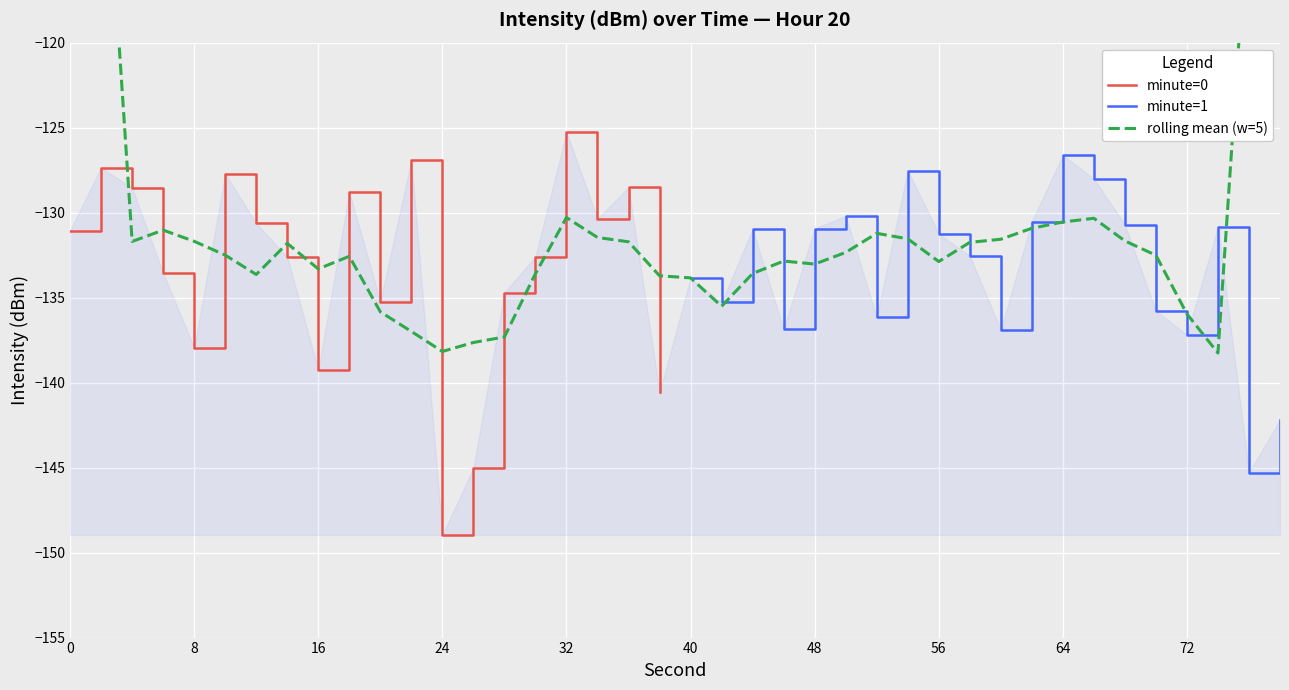

Read the 0:00 value at 10.

-127.7